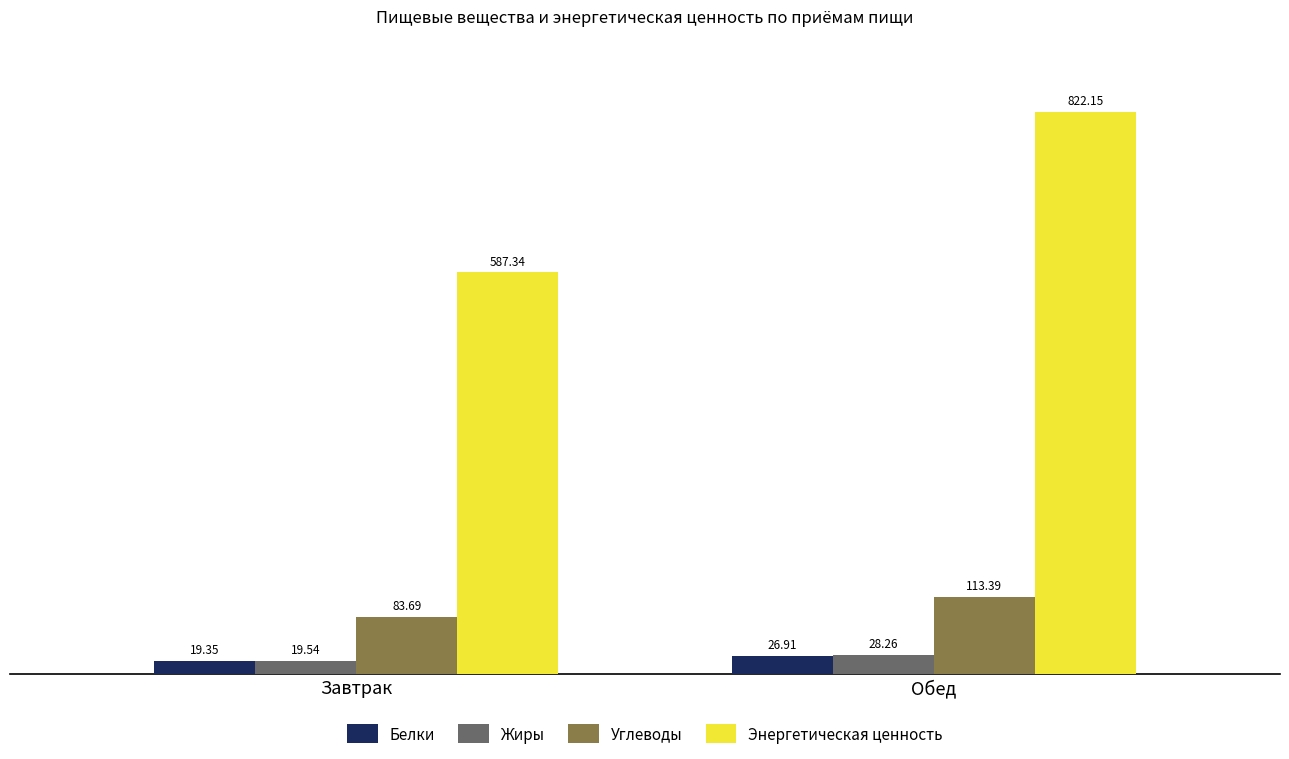

List the labels in order of Жиры value, smallest first.

Завтрак, Обед